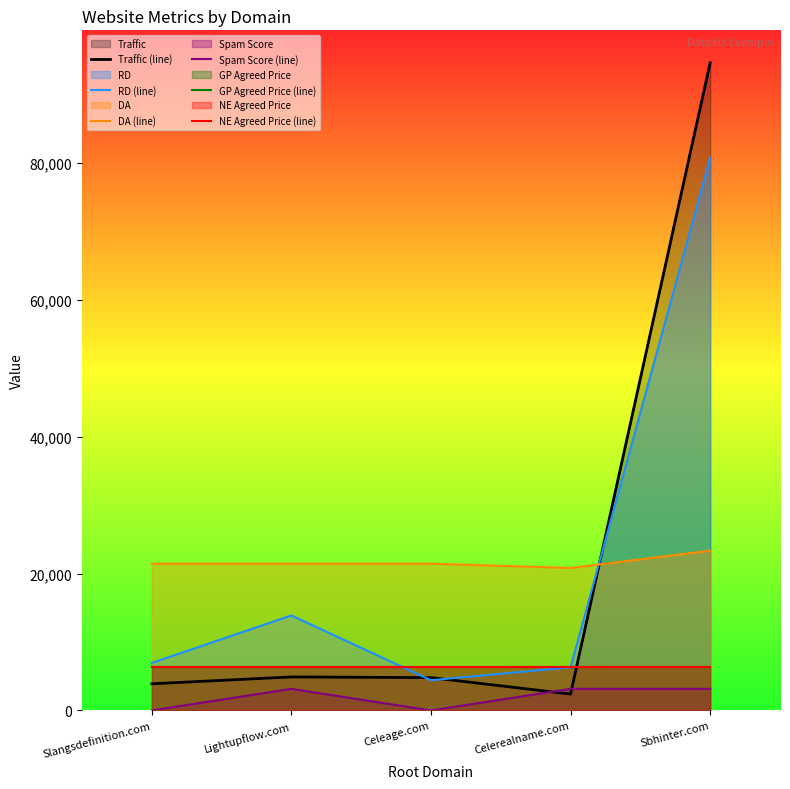

List the labels in order of DA (line) value, smallest first.

Celerealname.com, Slangsdefinition.com, Lightupflow.com, Celeage.com, Sbhinter.com